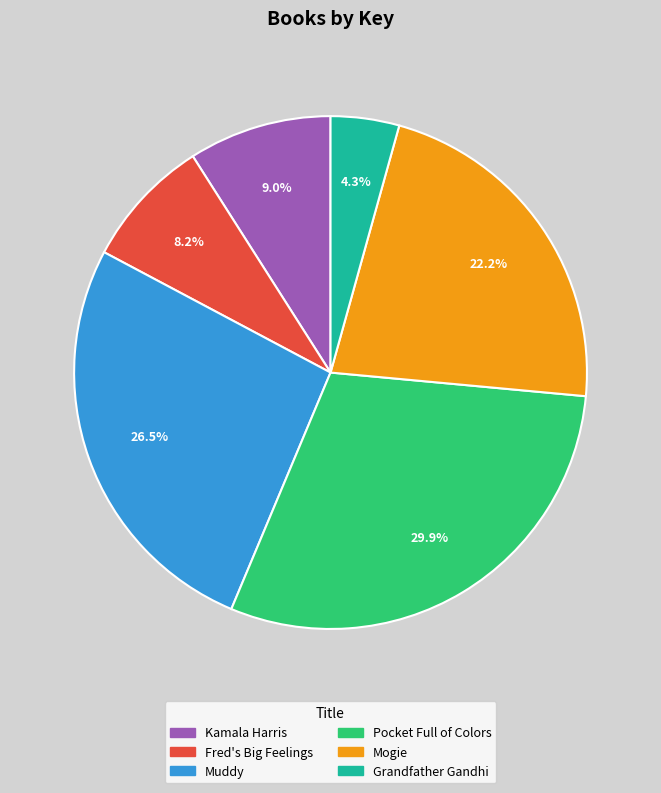

Do Muddy and Kamala Harris together represent more than half of the pie?

No